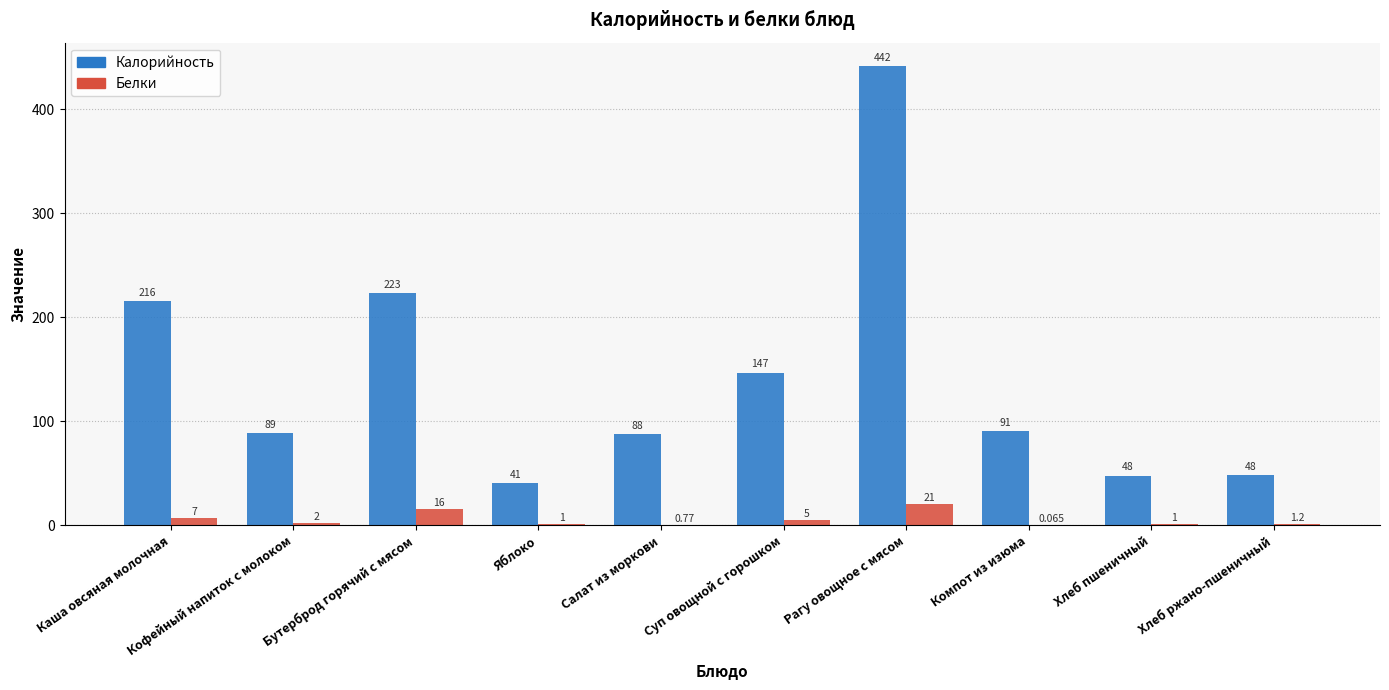

Where does the Белки series first go above 2?

Каша овсяная молочная